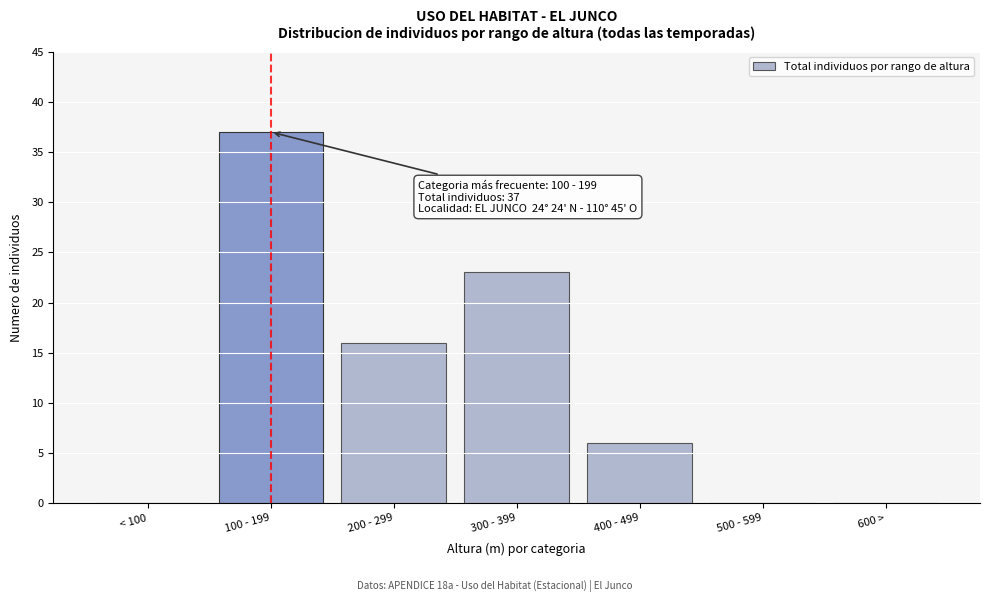

Reading left to right, extract all data points from this chart.

< 100=0	100 - 199=37	200 - 299=16	300 - 399=23	400 - 499=6	500 - 599=0	600 >=0